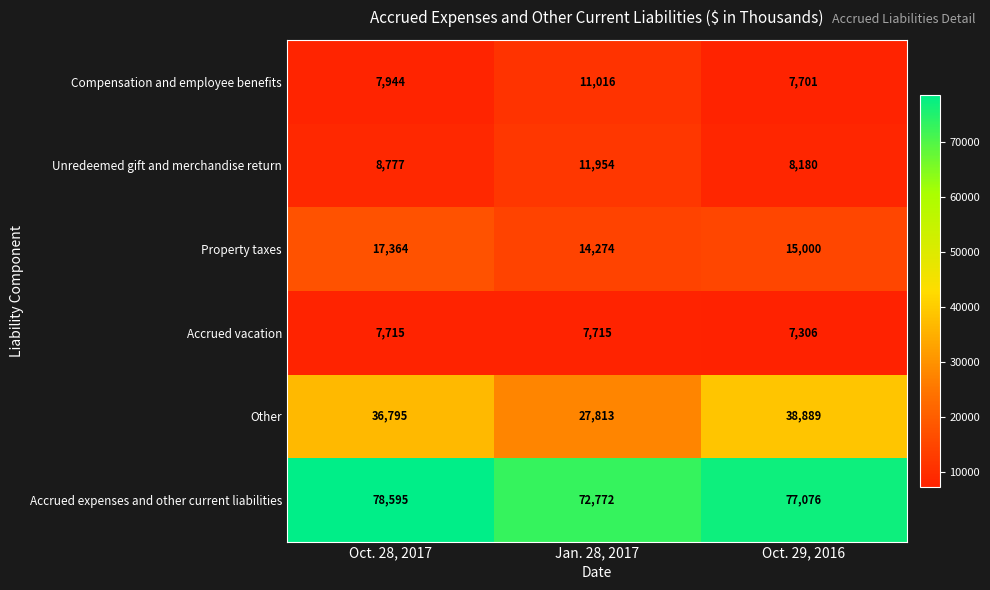

Which series changed the most between Oct. 28, 2017 and Jan. 28, 2017?

Other